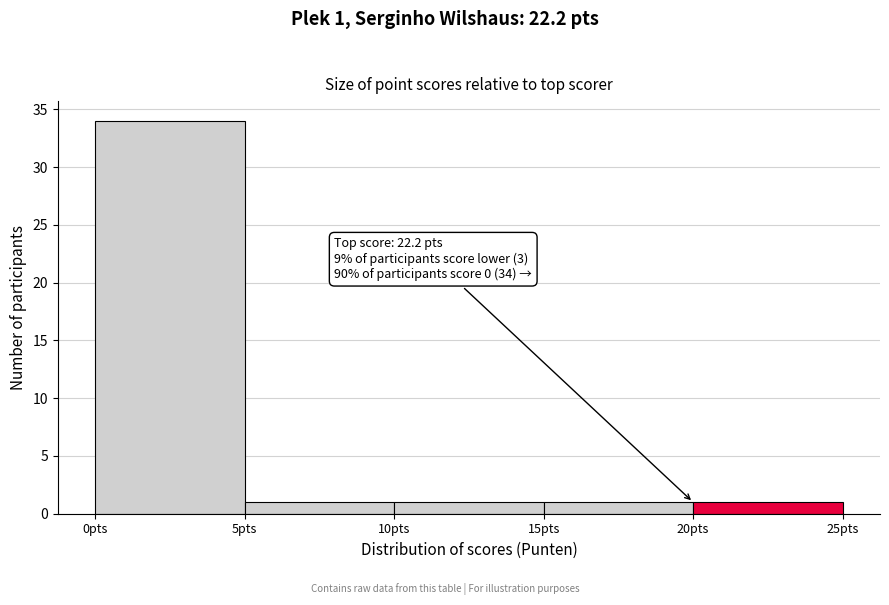

Which range on the x-axis has the tallest bar?

0 to 5